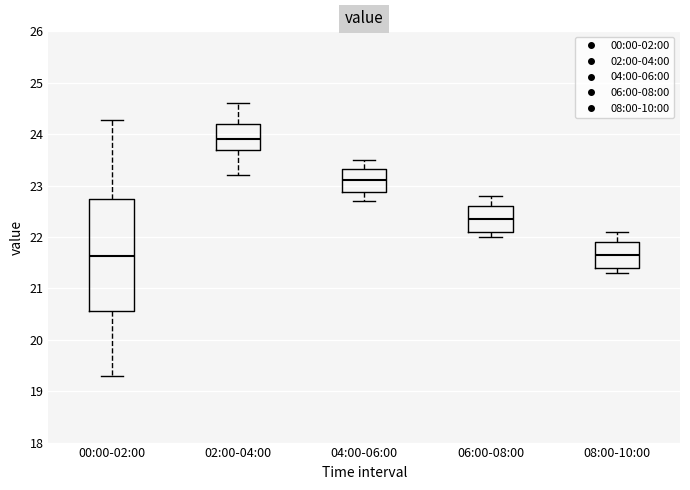

Comparing the boxes themselves (not the whiskers), which one is the tallest?

00:00-02:00